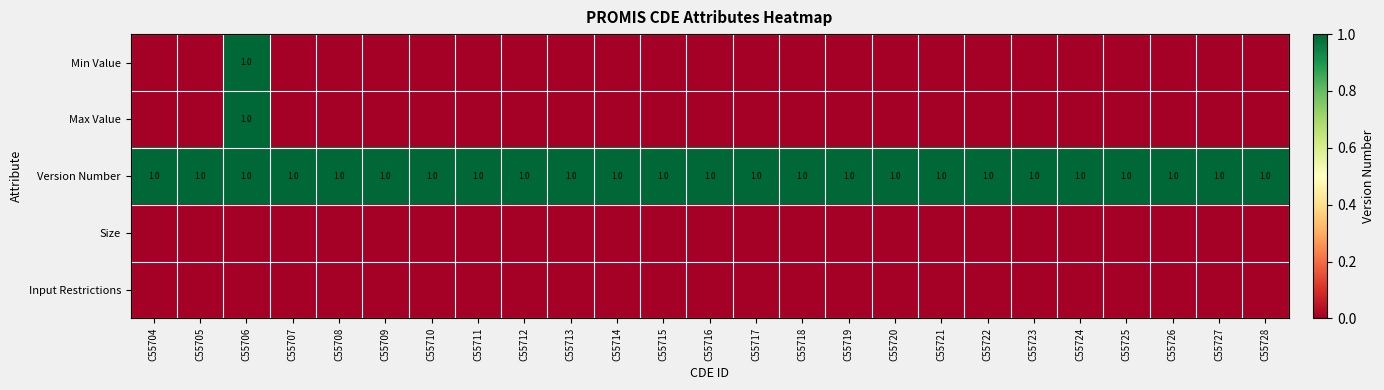

The Version Number series shows 1 at C55704. True or false?

True